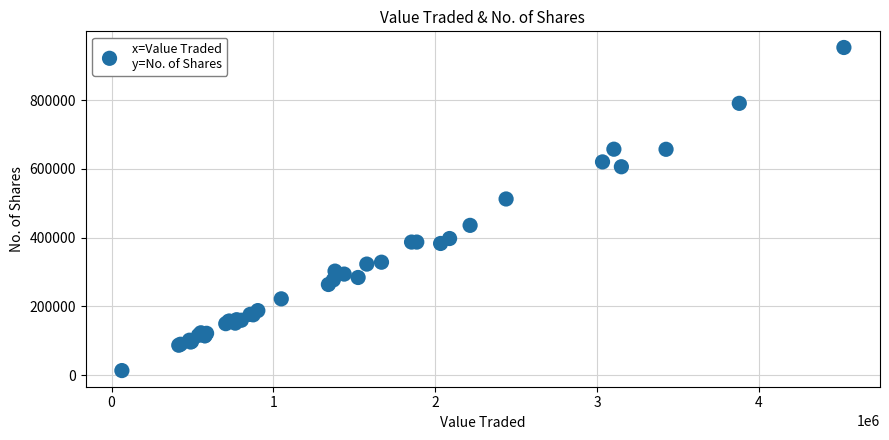

What Y value in the scatter plot is closest to 482942?

512172